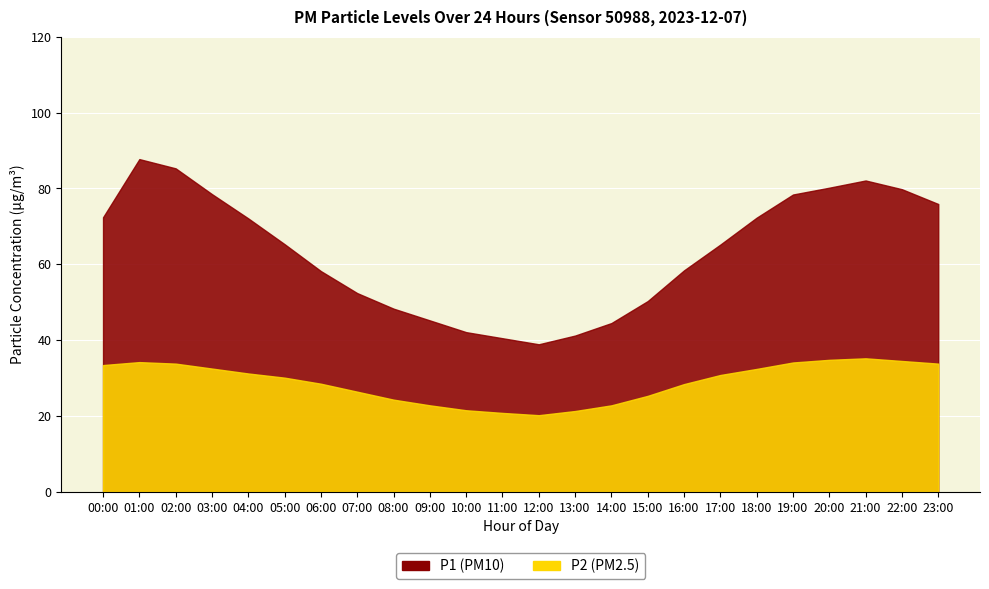

What is the average value of the P1 series?

63.1